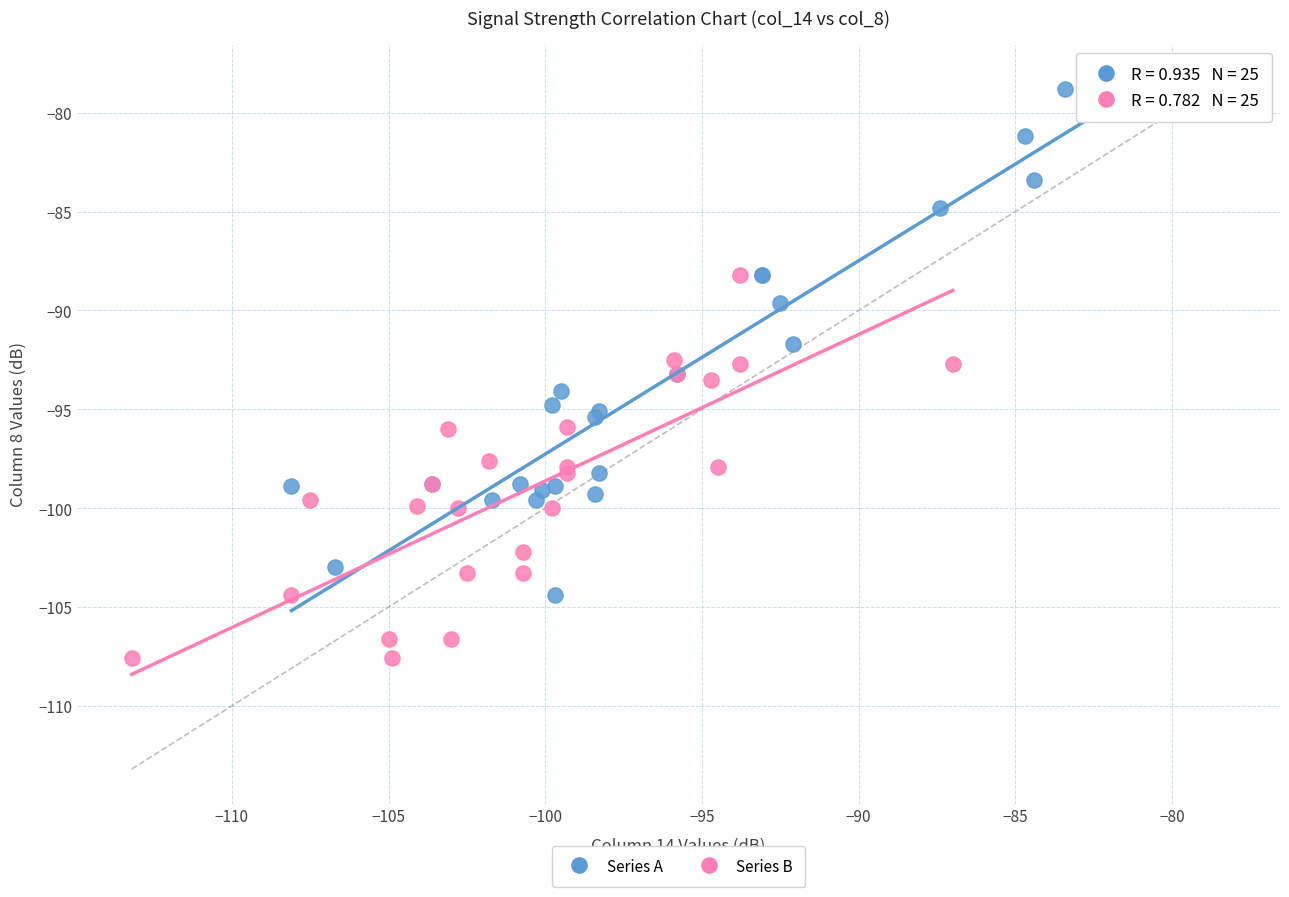

Which series has the widest spread of Y values?

Series A